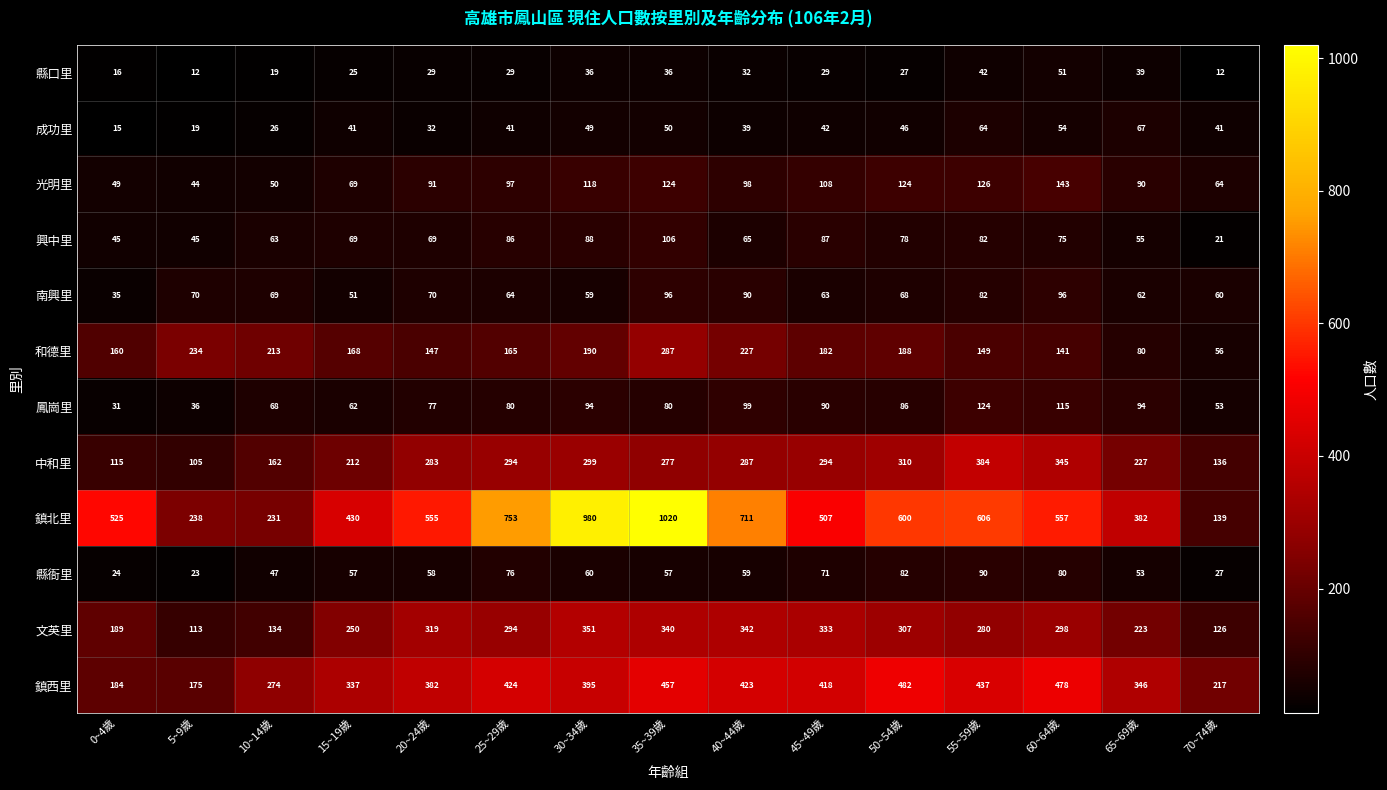

What is the total value across all series at 50~54歲?

2398